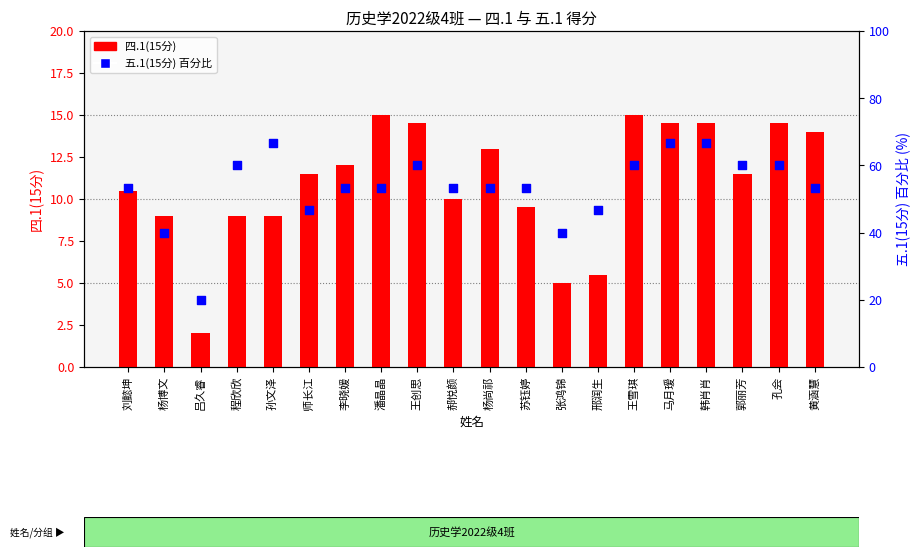

Which series reaches the minimum Y coordinate?

四.1(15分)